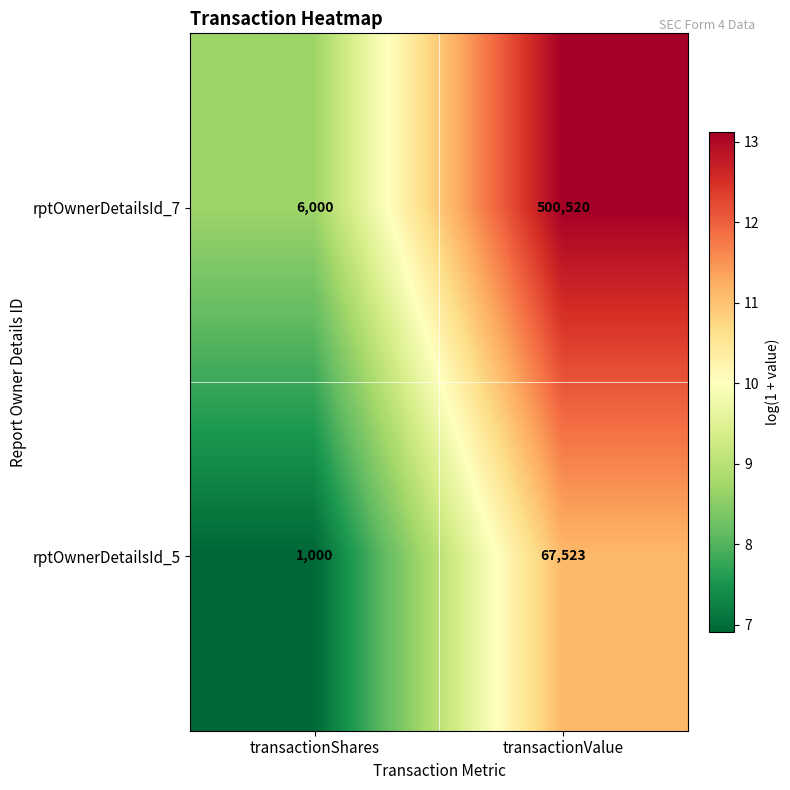

Which category has the highest value across all series?

transactionValue